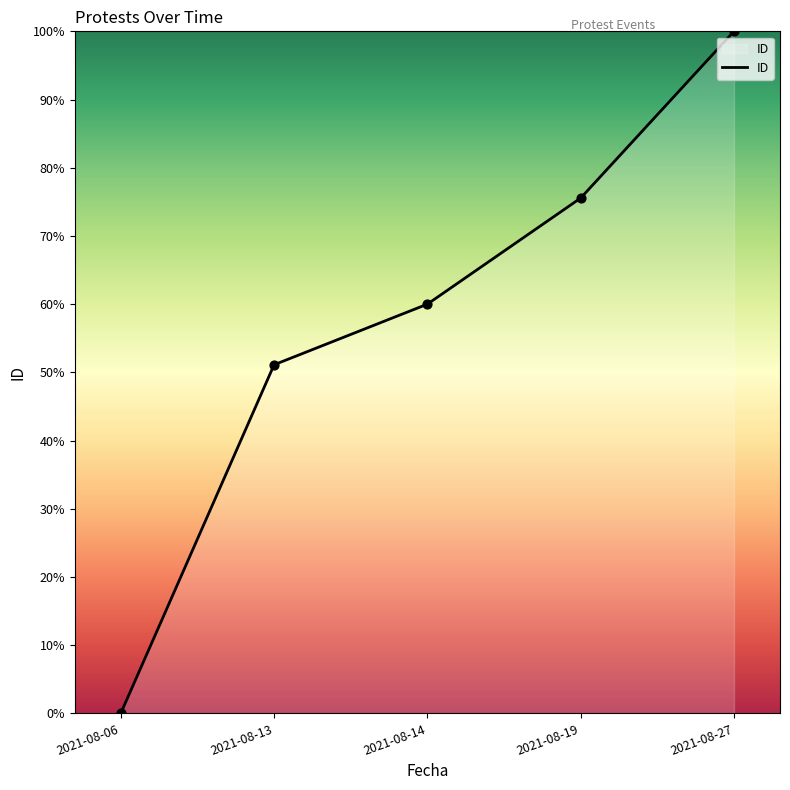

Approximately how many times larger is the value at 2021-08-19 compared to 2021-08-27?

0.8